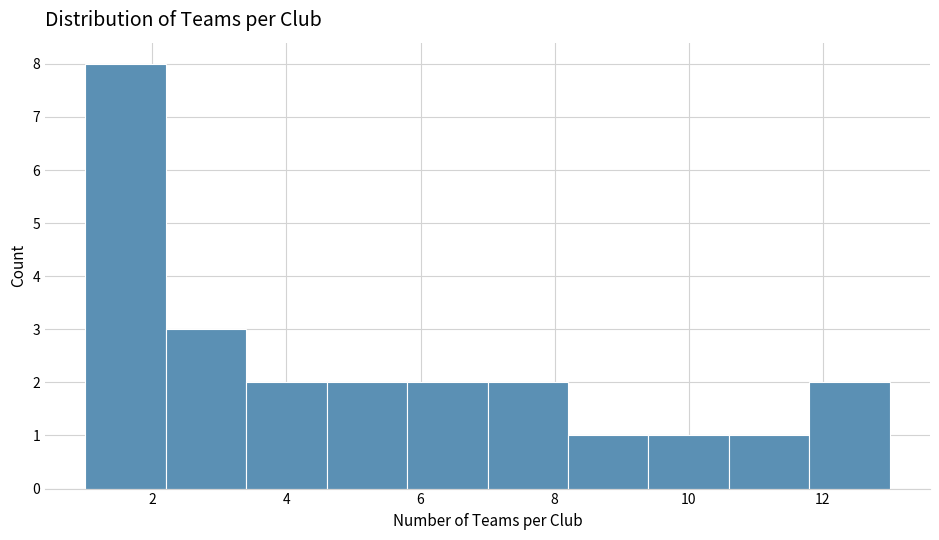

Reading left to right, list every bar in this chart as the range it spans on the x-axis followed by its height. The values are not printed on the chart, so give them approximately, as read against the axis.

1.0 to 2.2: 8
2.2 to 3.4: 3
3.4 to 4.6: 2
4.6 to 5.8: 2
5.8 to 7.0: 2
7.0 to 8.2: 2
8.2 to 9.4: 1
9.4 to 10.6: 1
10.6 to 11.8: 1
11.8 to 13.0: 2